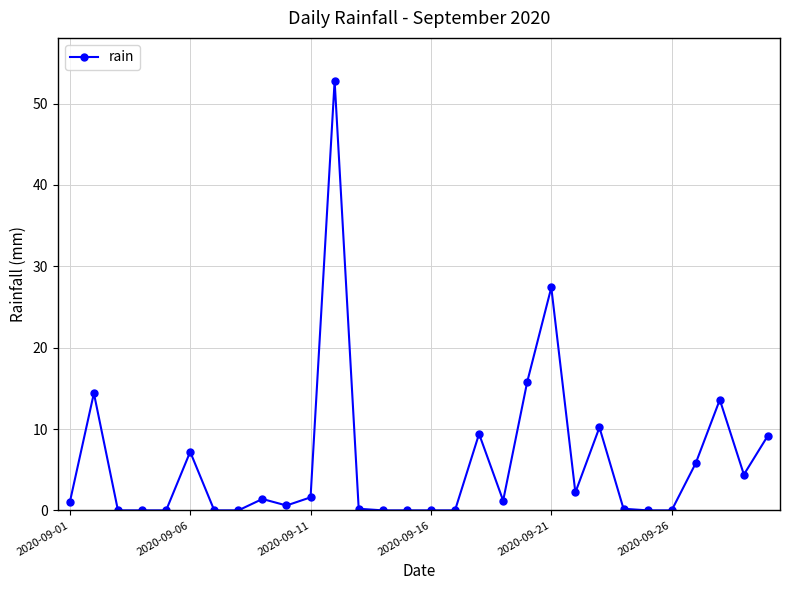

How many data points does each series have?

30